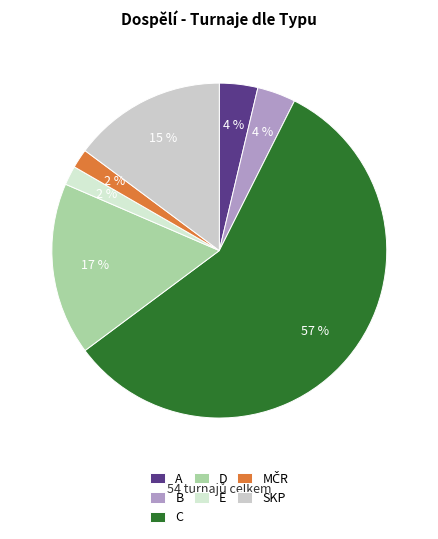

Does E account for over 50% of the chart?

No